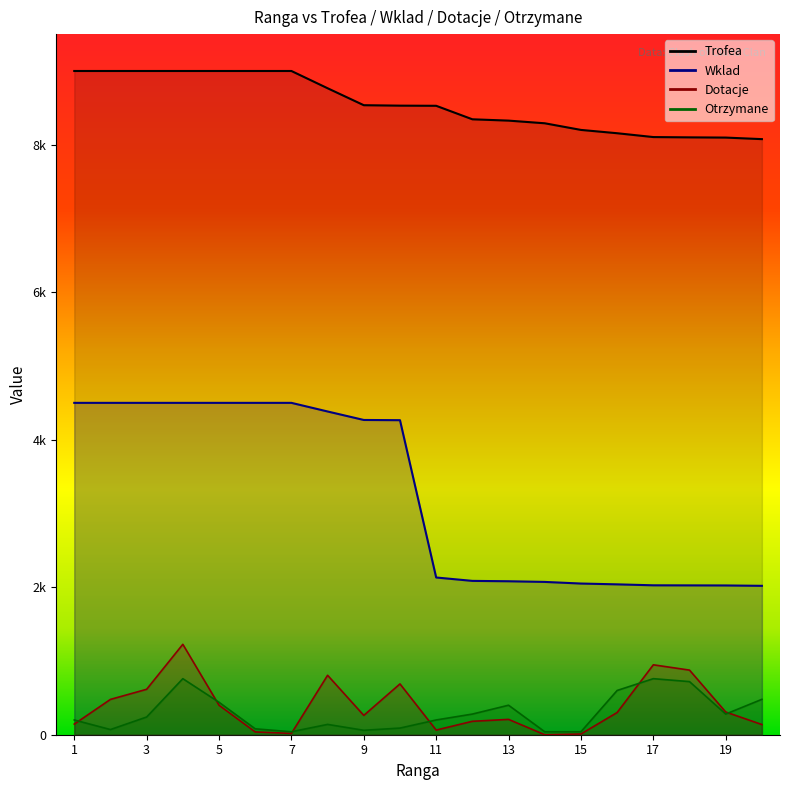

The Otrzymane series shows 80 at 6. True or false?

True